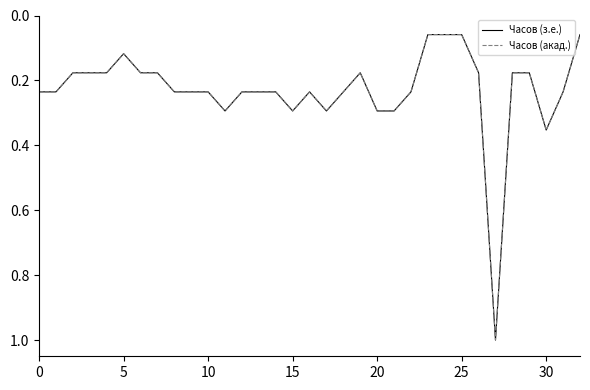

At how many categories does at least one series exceed 0?

33